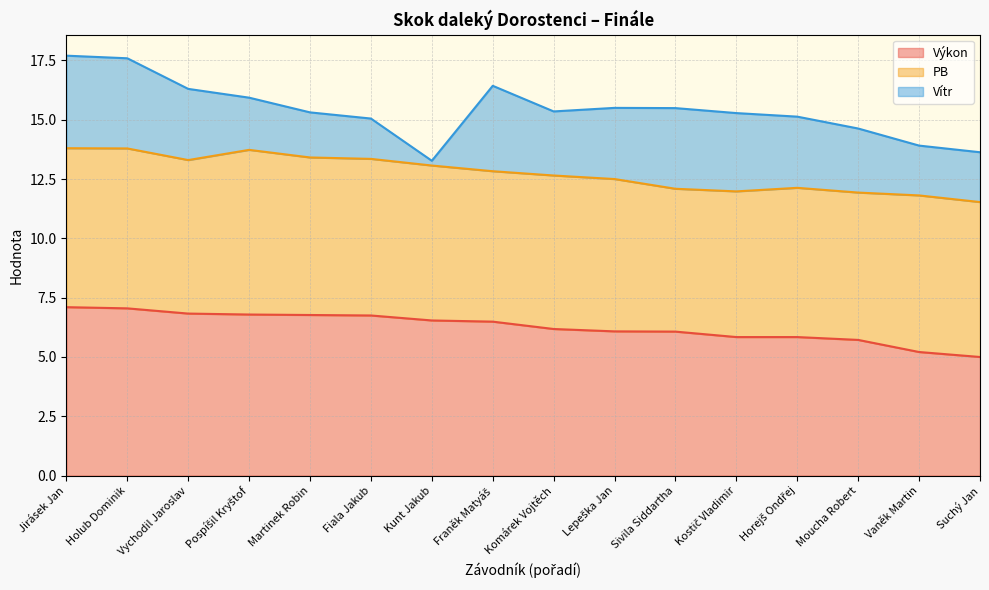

What is the approximate value of Výkon at Pospíšil Kryštof?

6.8